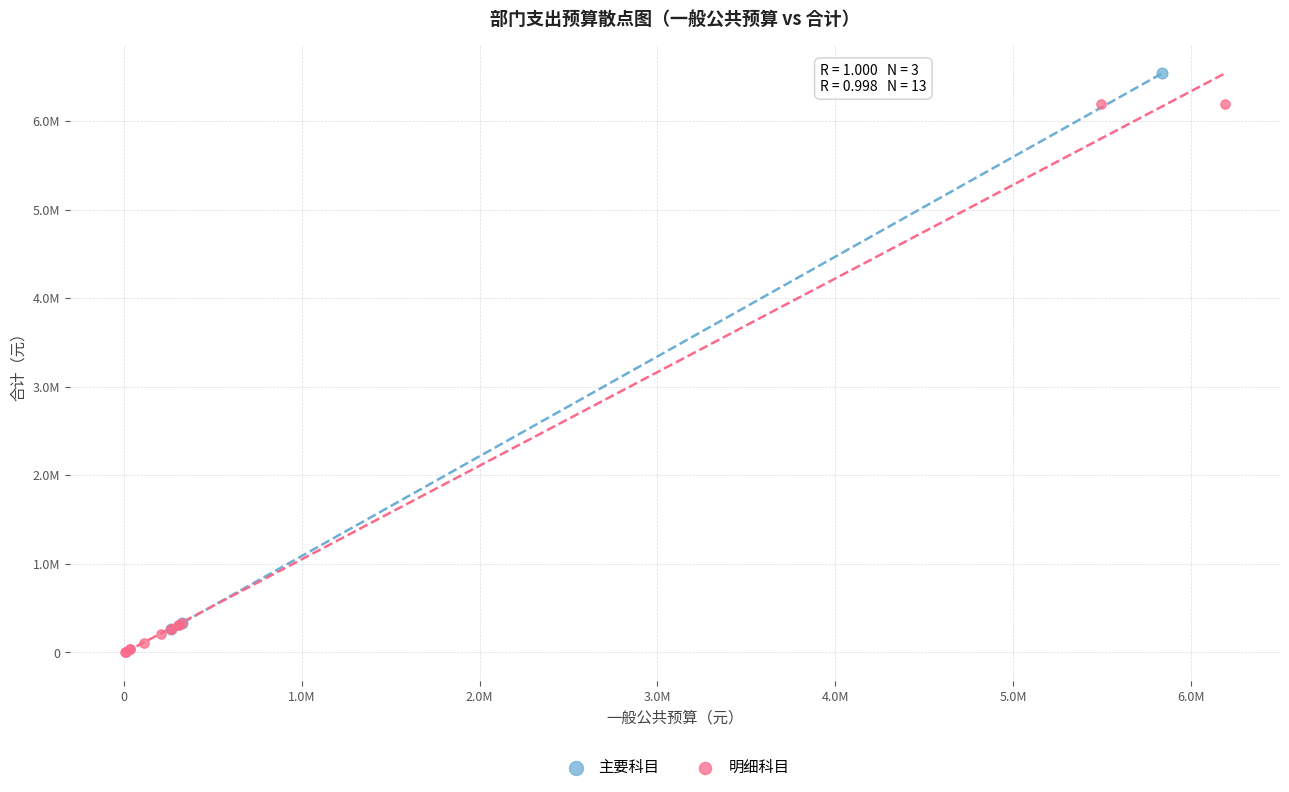

What are all the series names shown in the legend?

主要科目, 明细科目